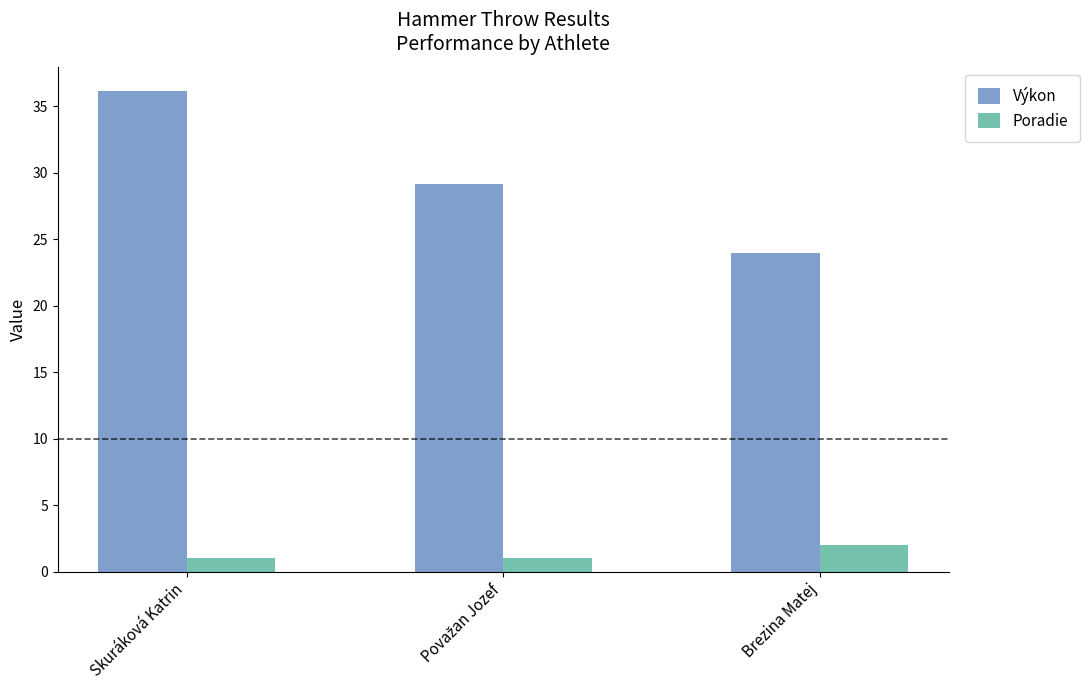

What is the spread (max minus min) of values at Brezina Matej?

22.0